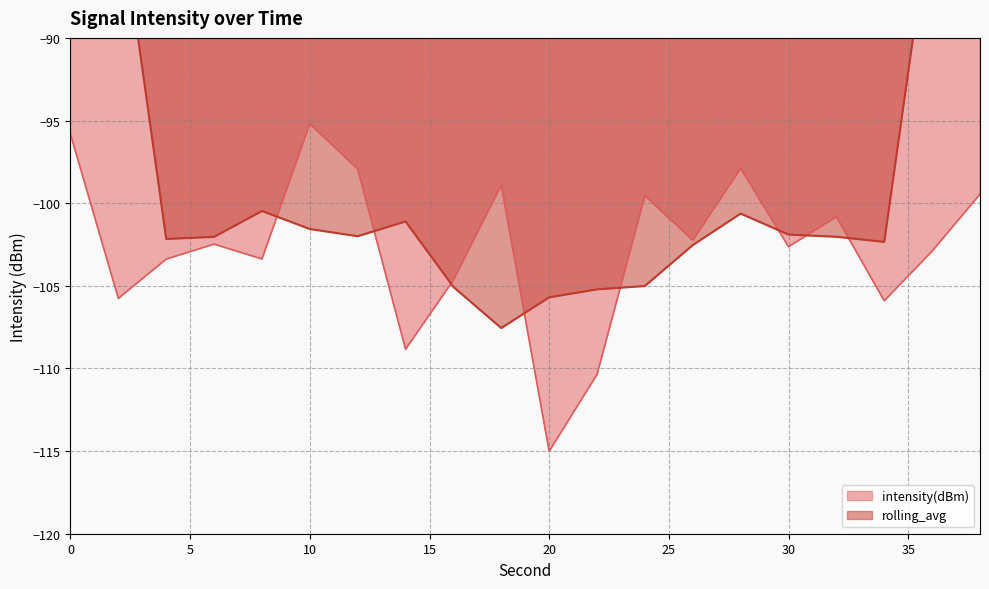

The intensity(dBm) series shows -95.2 at 10. True or false?

True